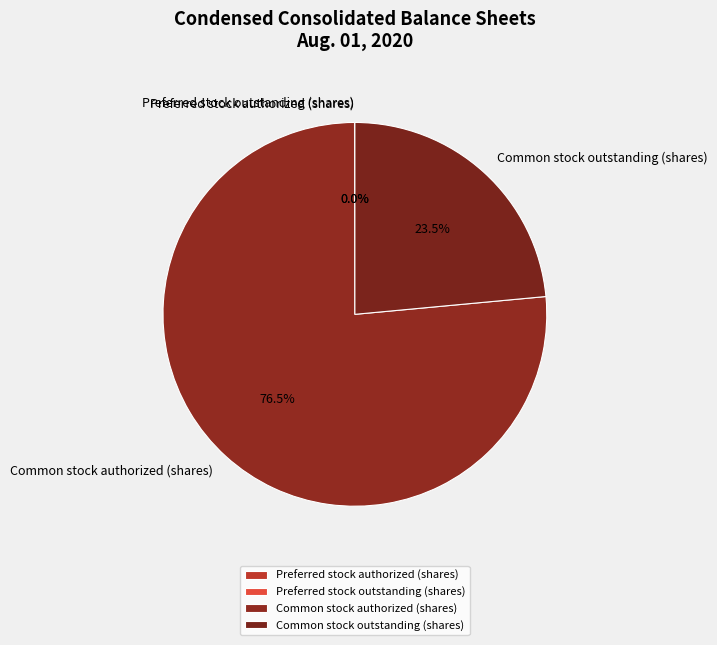

What is the change in value from Preferred stock authorized (shares) to Common stock authorized (shares)?

+1199528066